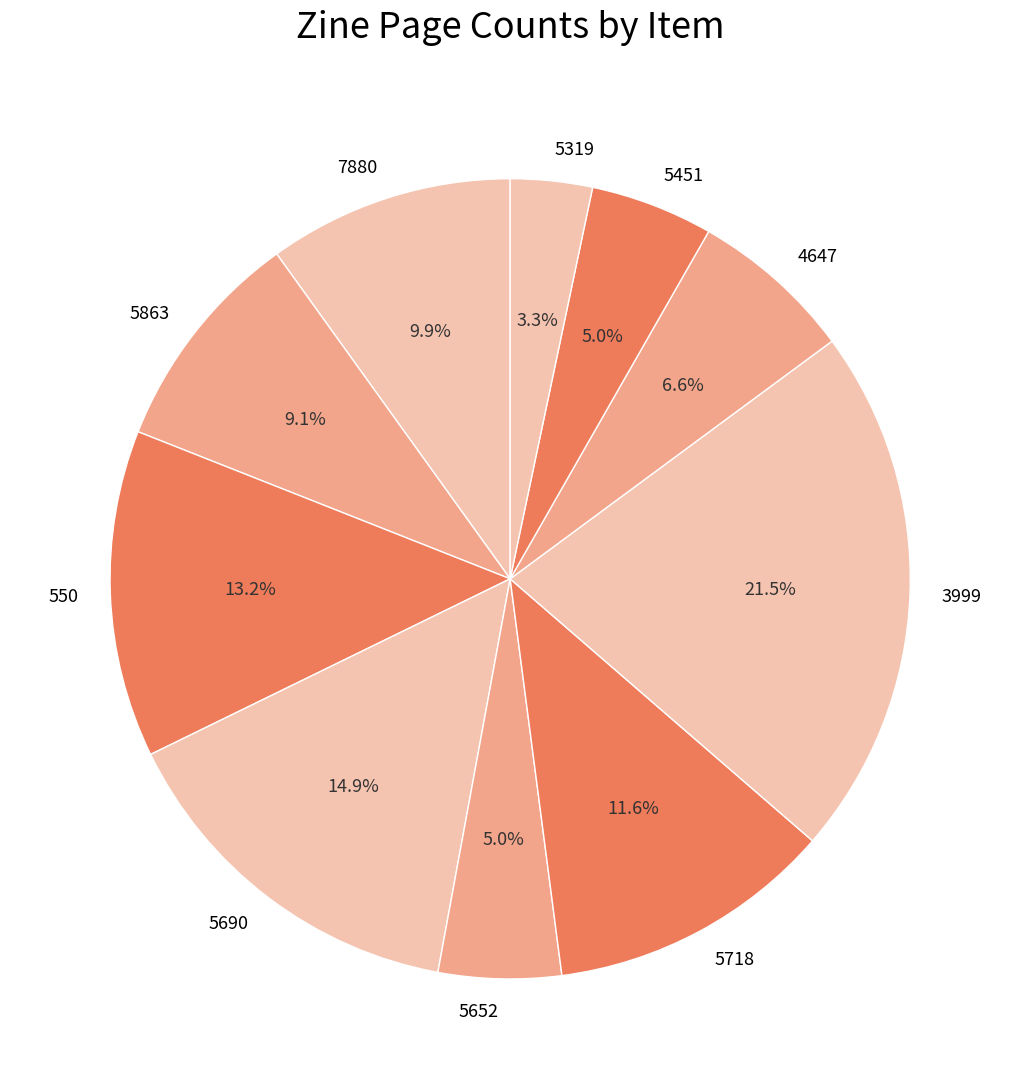

Which category has the biggest portion of the pie?

3999